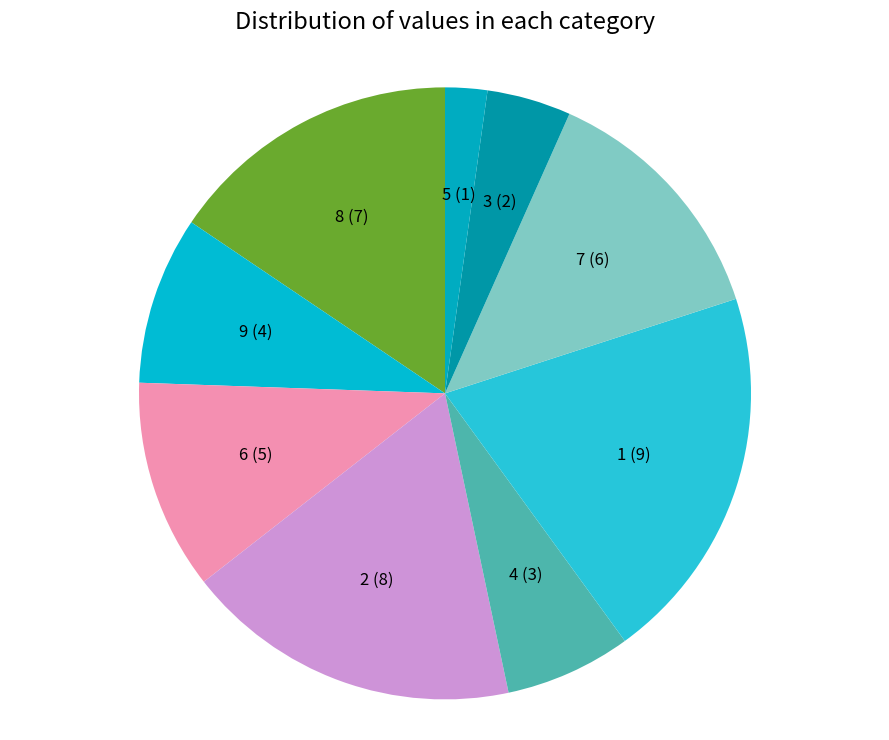

Is it true that 1 (9) is 27% of the pie?

False